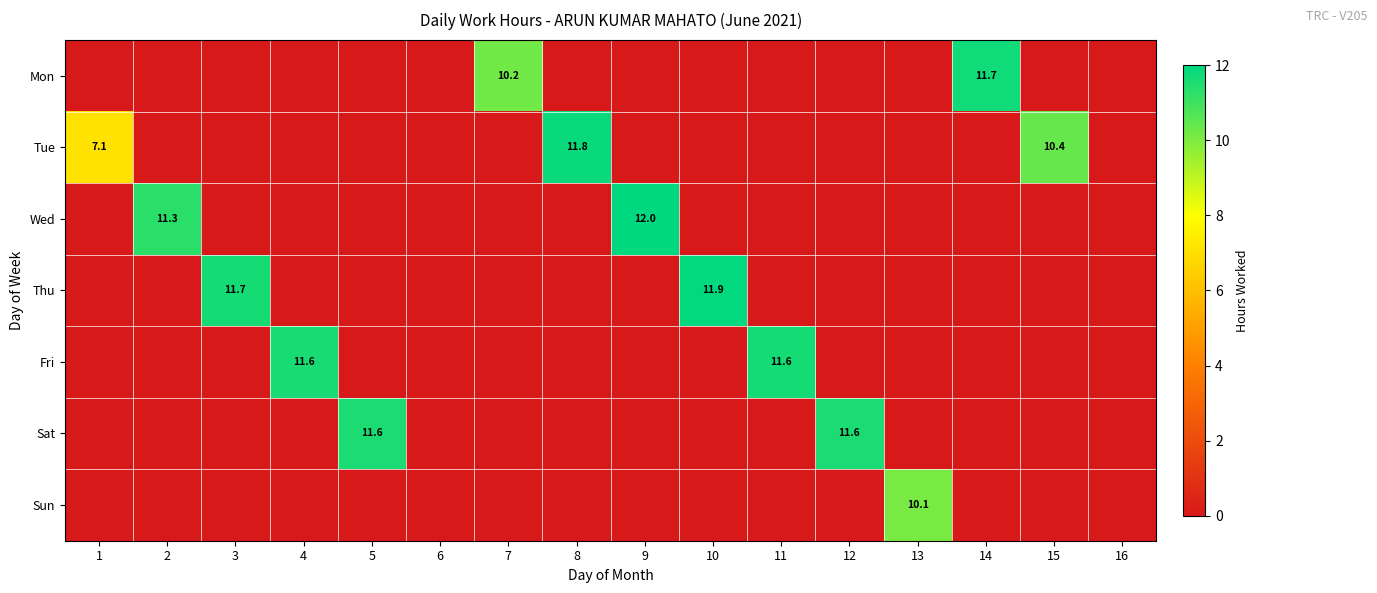

At which label is Sun closest to 5?

1